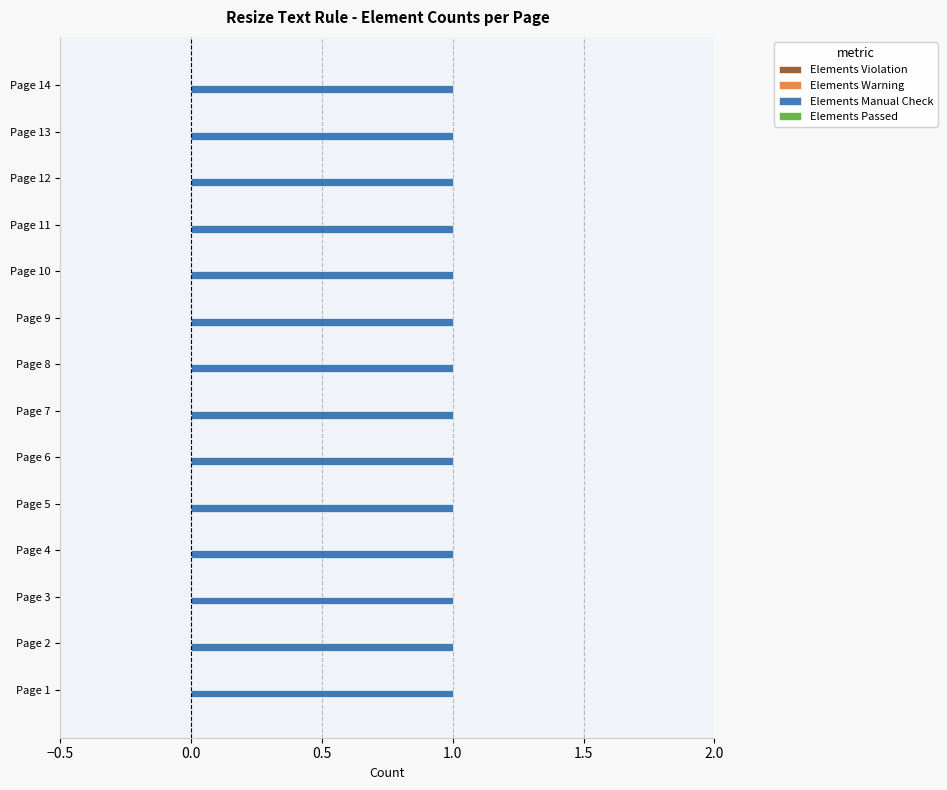

List the labels in order of Elements Violation value, smallest first.

Page 14, Page 13, Page 12, Page 11, Page 10, Page 9, Page 8, Page 7, Page 6, Page 5, Page 4, Page 3, Page 2, Page 1